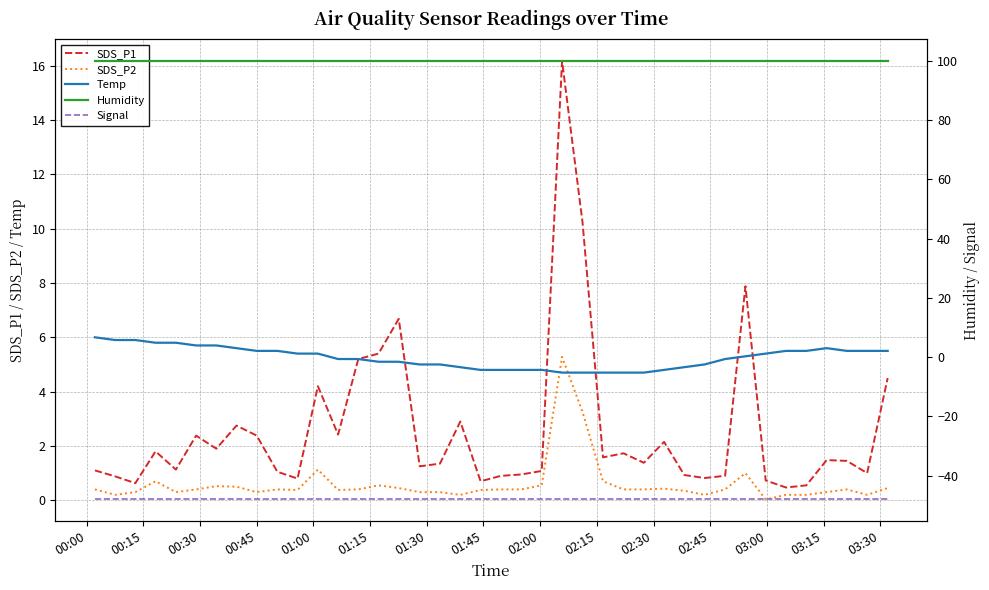

What is the difference between the maximum and minimum values in the SDS_P2 series?

5.2